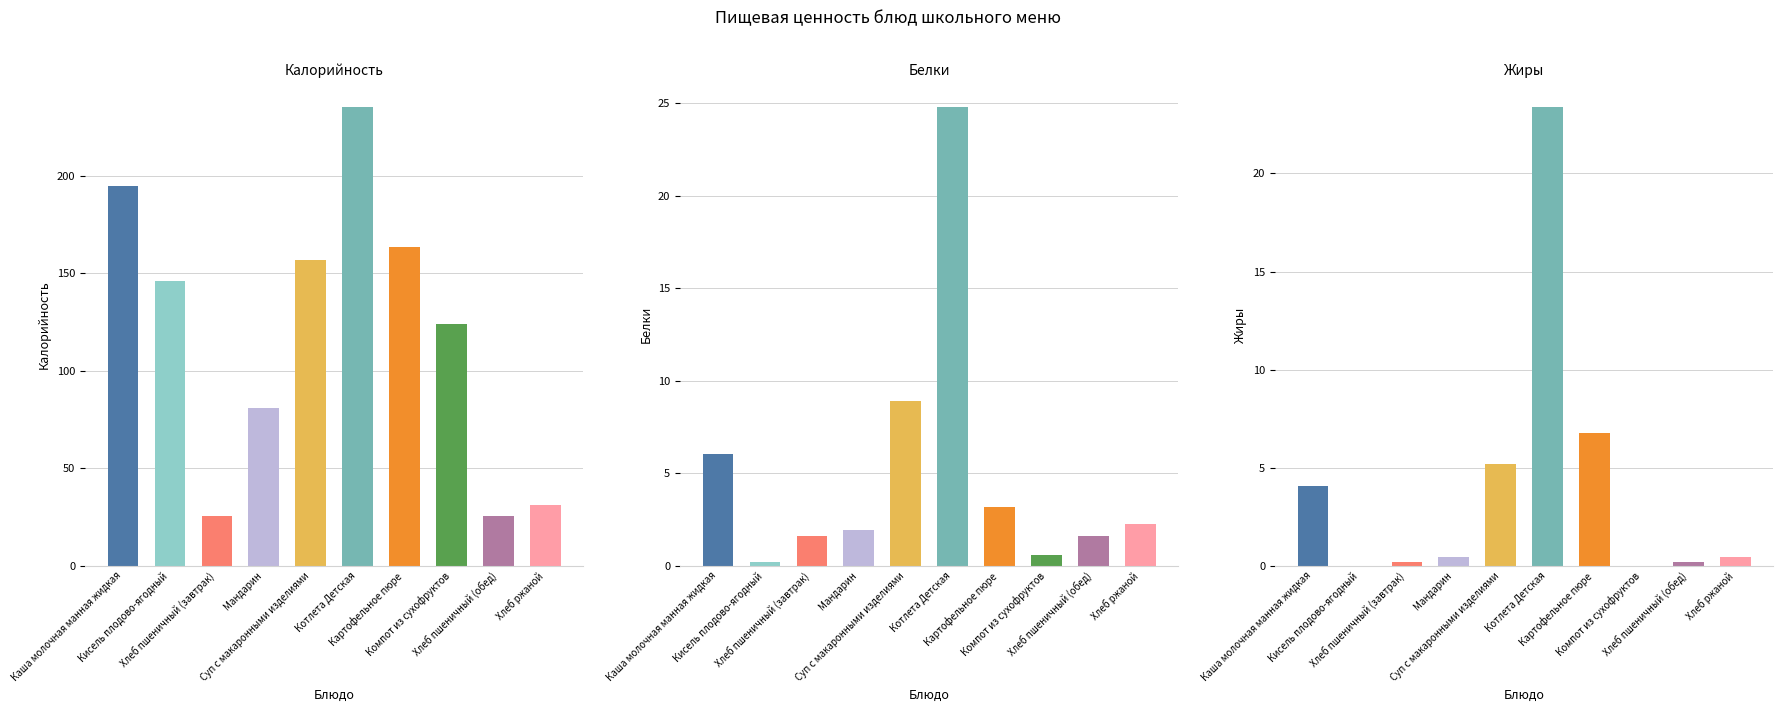

What is the average value of the Калорийность series?

118.4